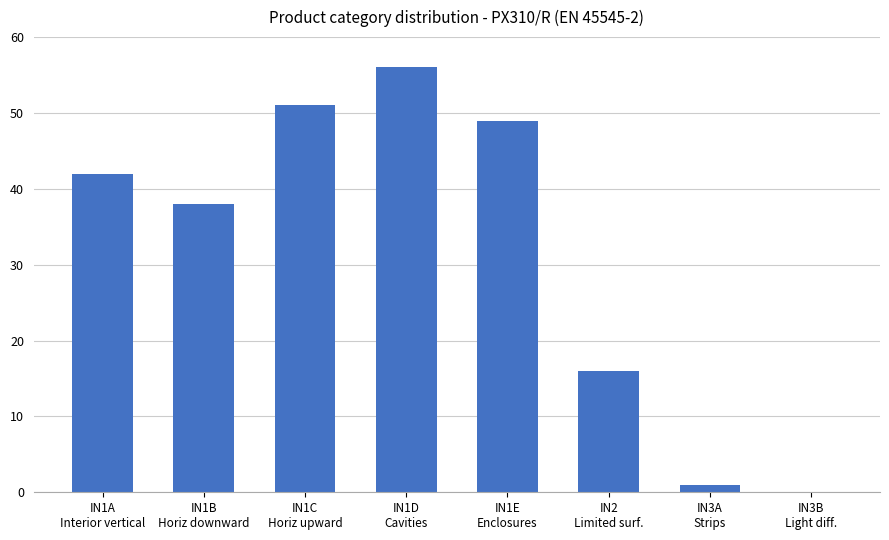

What is the sum of all values?

253